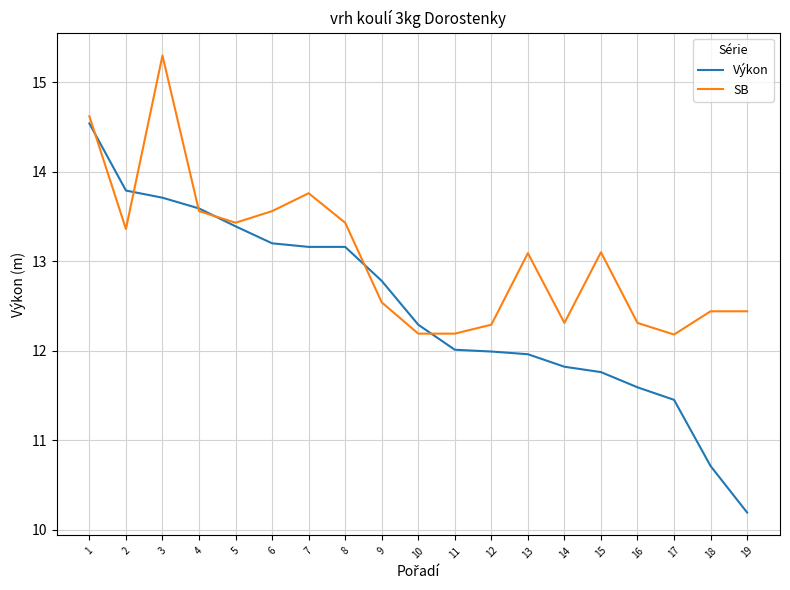

The SB series shows 13.4 at 5. True or false?

True